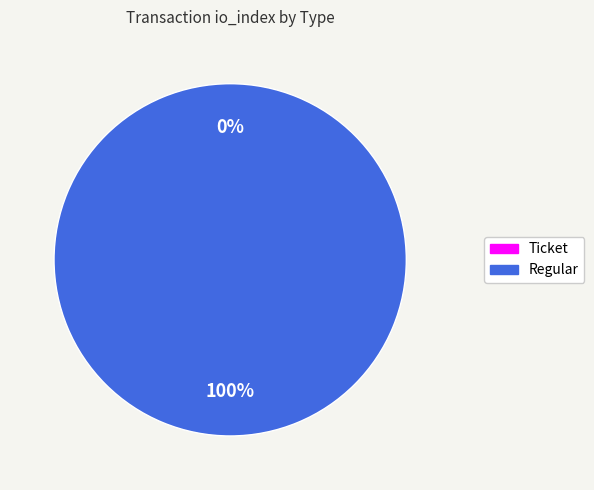

Is the sum of Ticket and Regular greater than half?

Yes